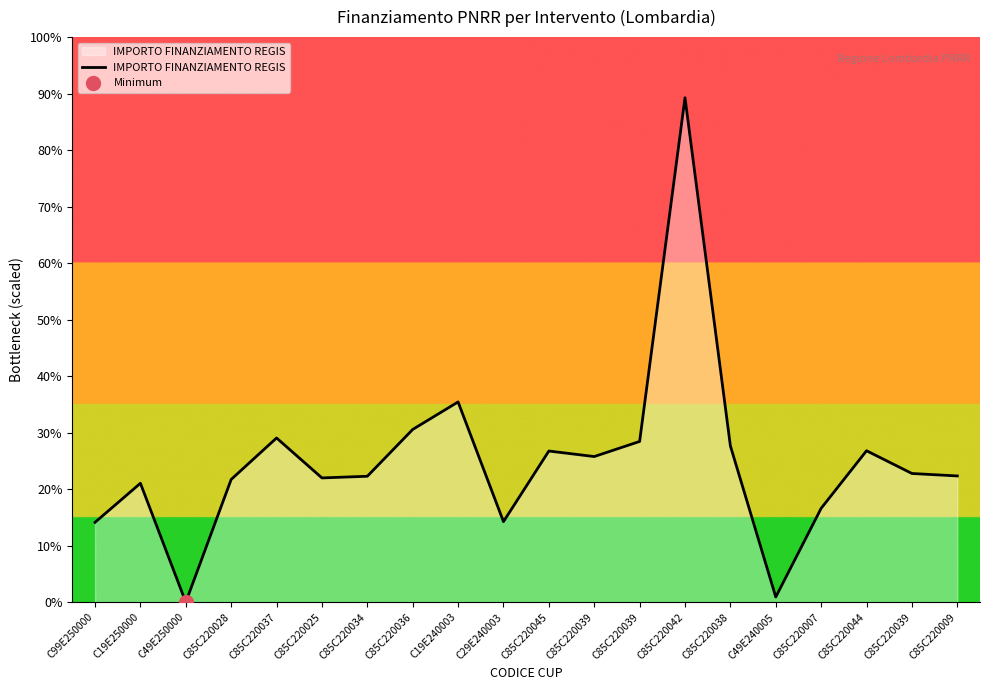

Which has a higher value, C19E250000 or C85C220044?

C85C220044